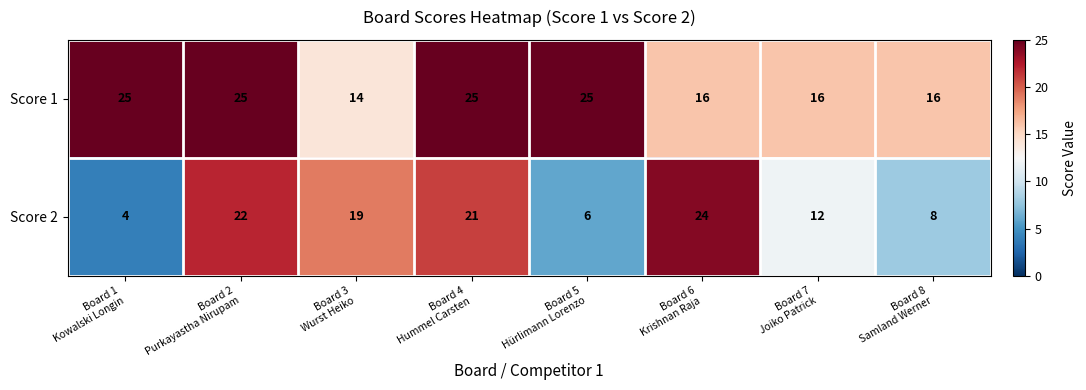

Rank the series by their average value, from lowest to highest.

Score 2, Score 1